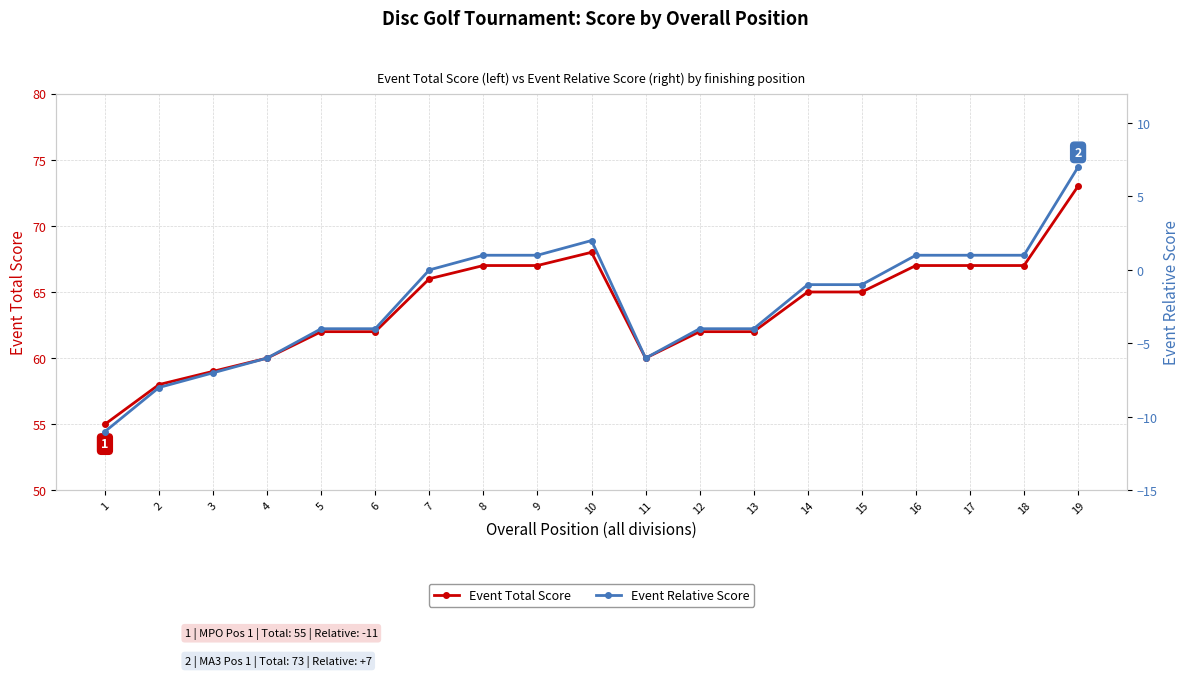

Between 10 and 11, which series saw the biggest shift?

Event Total Score